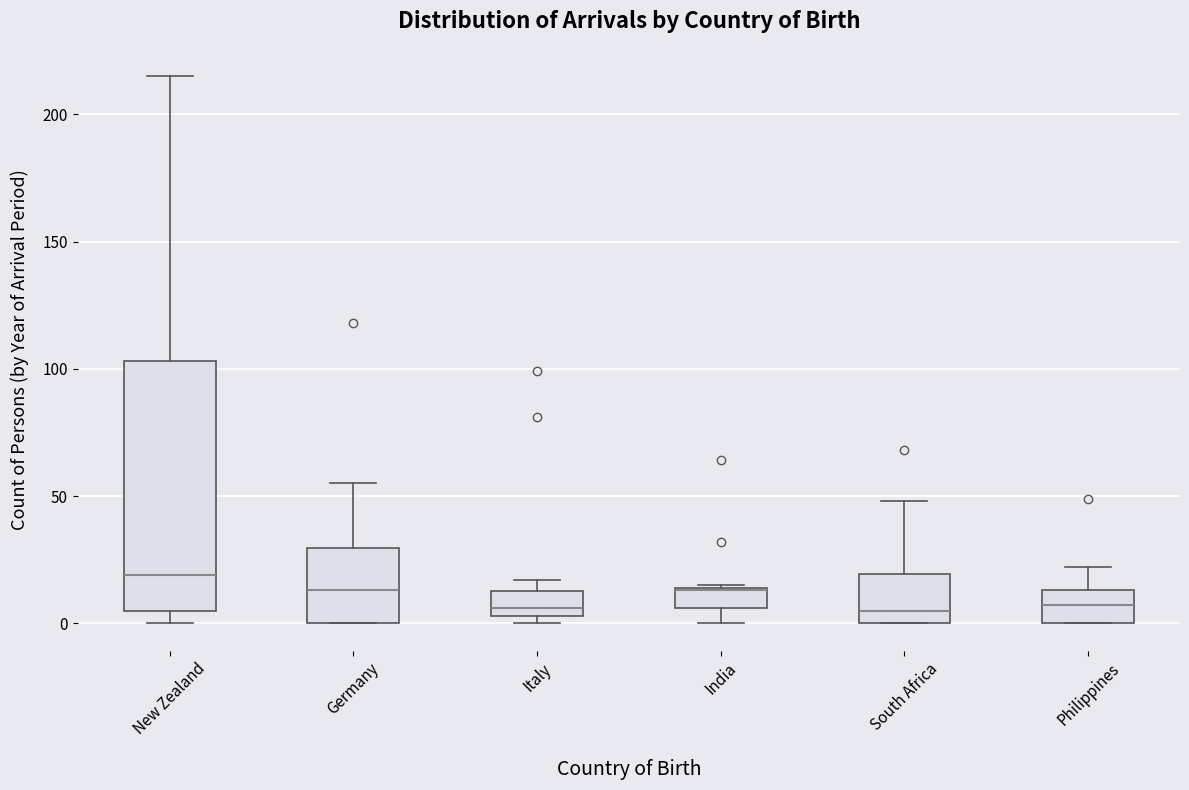

Reading left to right, read every box against the y-axis: the position of its median line, the range the box covers, and the ends of its whiskers. The values are not printed on the chart, so give them approximately, as read against the axis.

New Zealand: median 20, box 5 to 105, whiskers 0 to 215
Germany: median 15, box 0 to 30, whiskers 0 to 55
Italy: median 5 (just above the box's lower edge), box 5 to 15, whiskers 0 to 15 (just above the box's upper edge)
India: median 15, box 5 to 15, whiskers 0 to 15
South Africa: median 5, box 0 to 20, whiskers 0 to 50
Philippines: median 5, box 0 to 15, whiskers 0 to 20